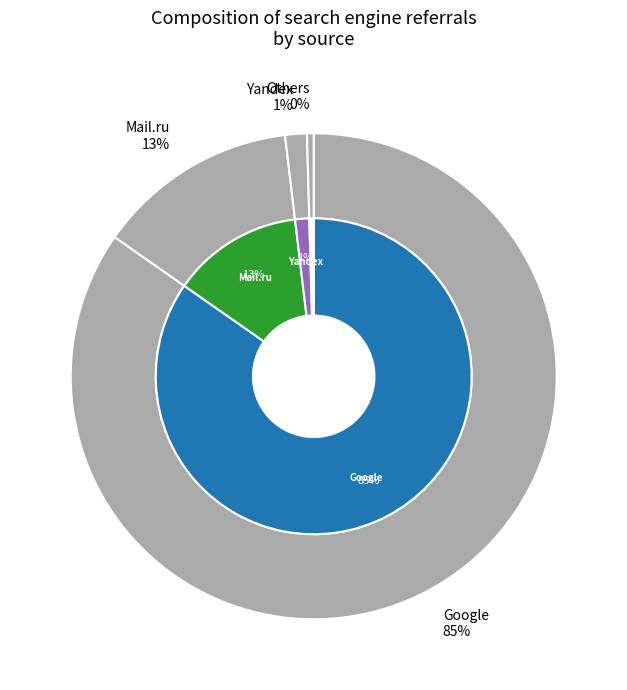

Does any single category account for the majority?

Yes